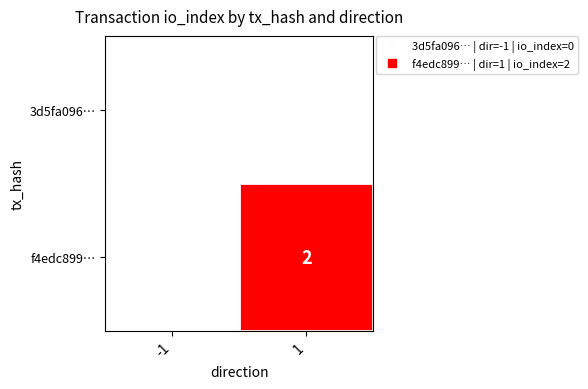

At how many categories does at least one series exceed 1?

1